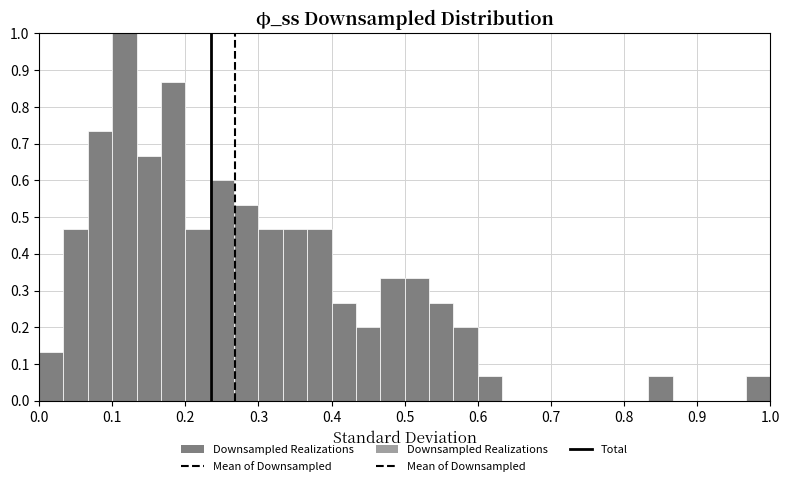

Around what value on the x-axis is the tallest bar? Give the approximate position of its centre, as read against the axis.

0.12